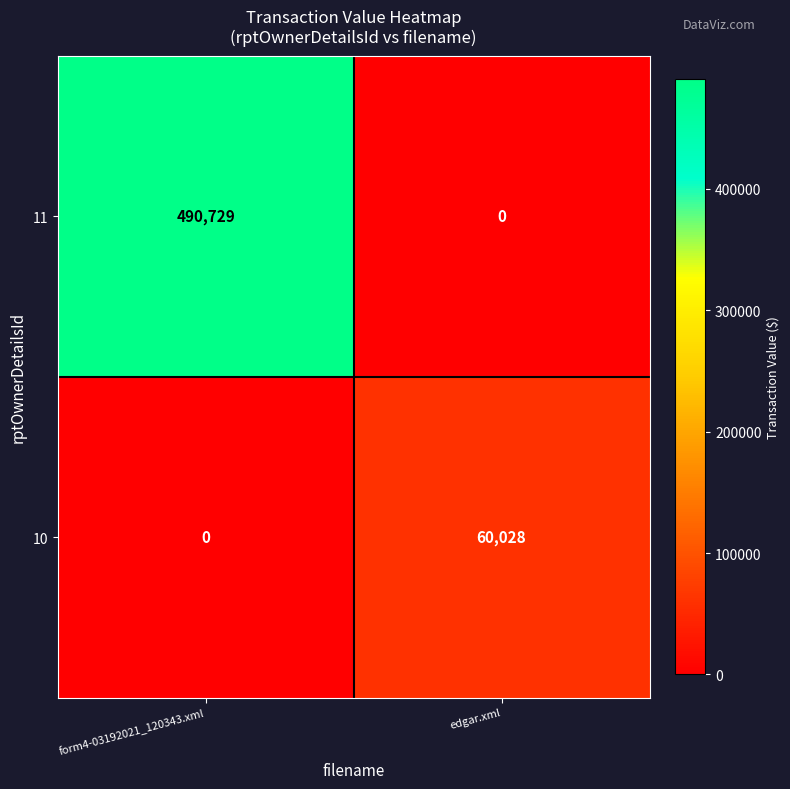

What is the difference between the maximum and minimum values in the 11 series?

490729